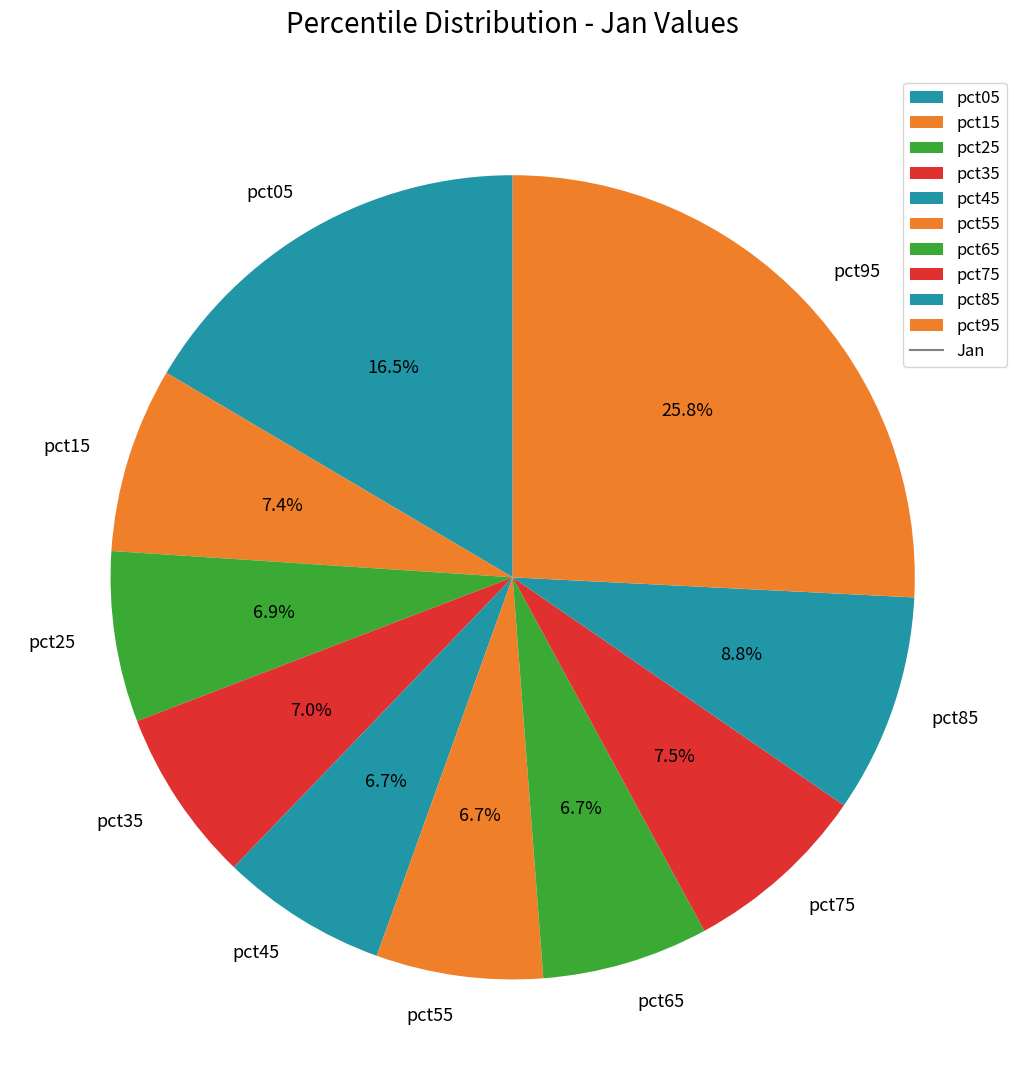

Which slice is the largest?

pct95